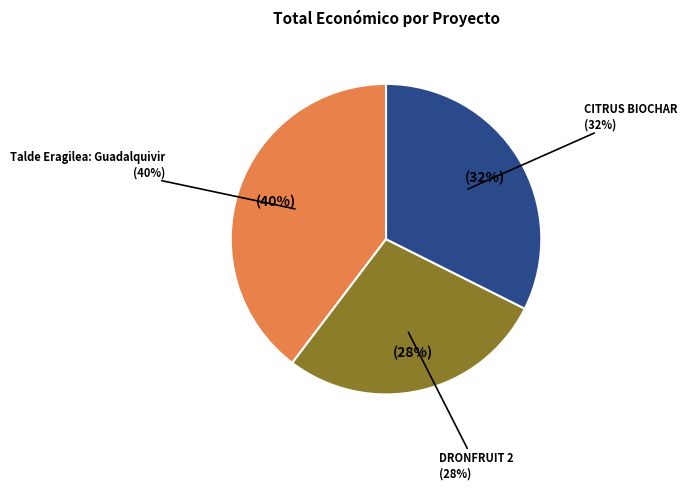

How many slices are in this pie chart?

3